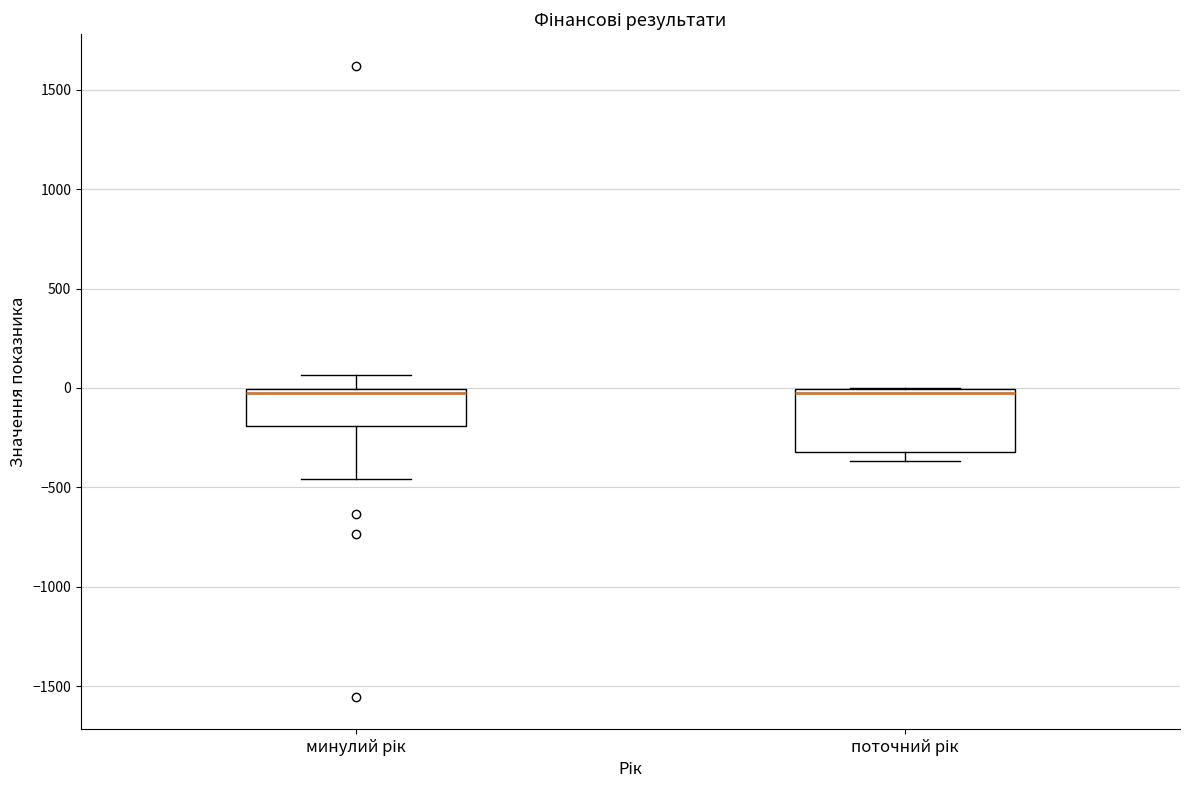

Reading left to right, transcribe this box plot: for each box, give where its median line is, the range the box spans, and where its two whiskers end, as read against the y-axis. The values are not printed on the chart, so give them approximately, as read against the axis.

минулий рік: median -50, box -200 to 0, whiskers -450 to 50
поточний рік: median 0 (just below the box's upper edge), box -300 to 0, whiskers -350 to 0